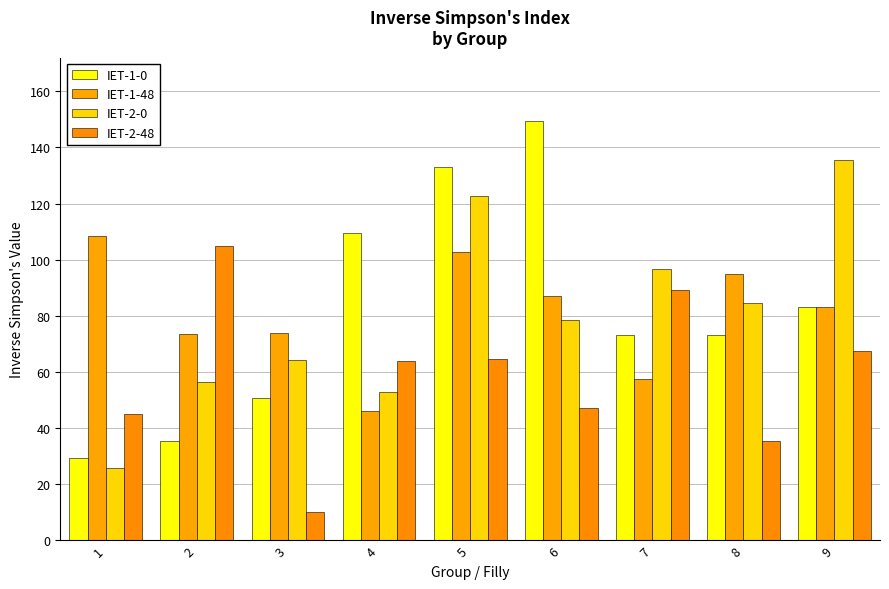

Which series changed the most between 1 and 4?

IET-1-0